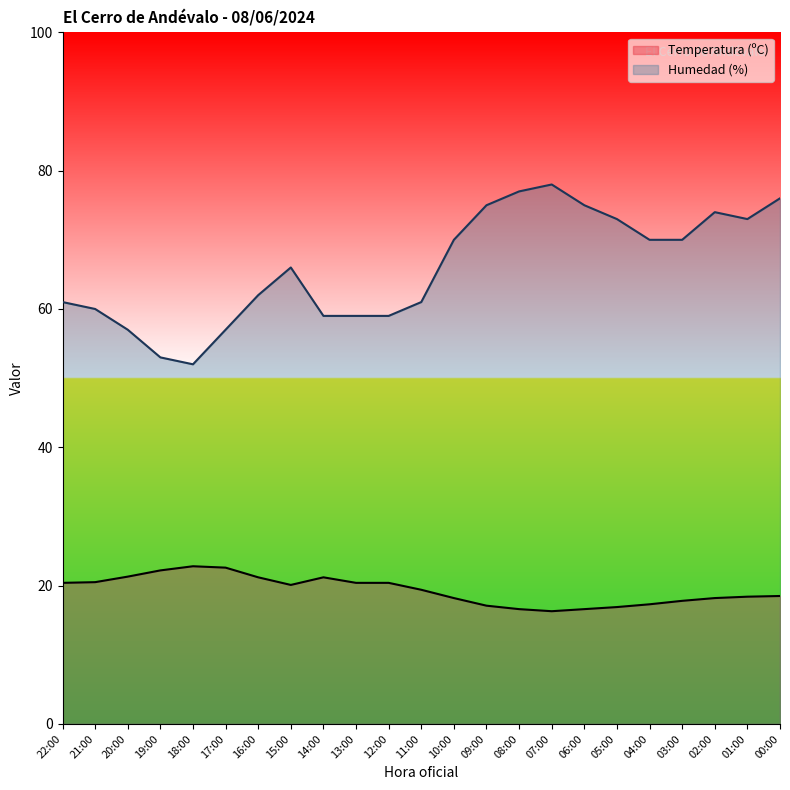

At how many categories does at least one series exceed 22?

23